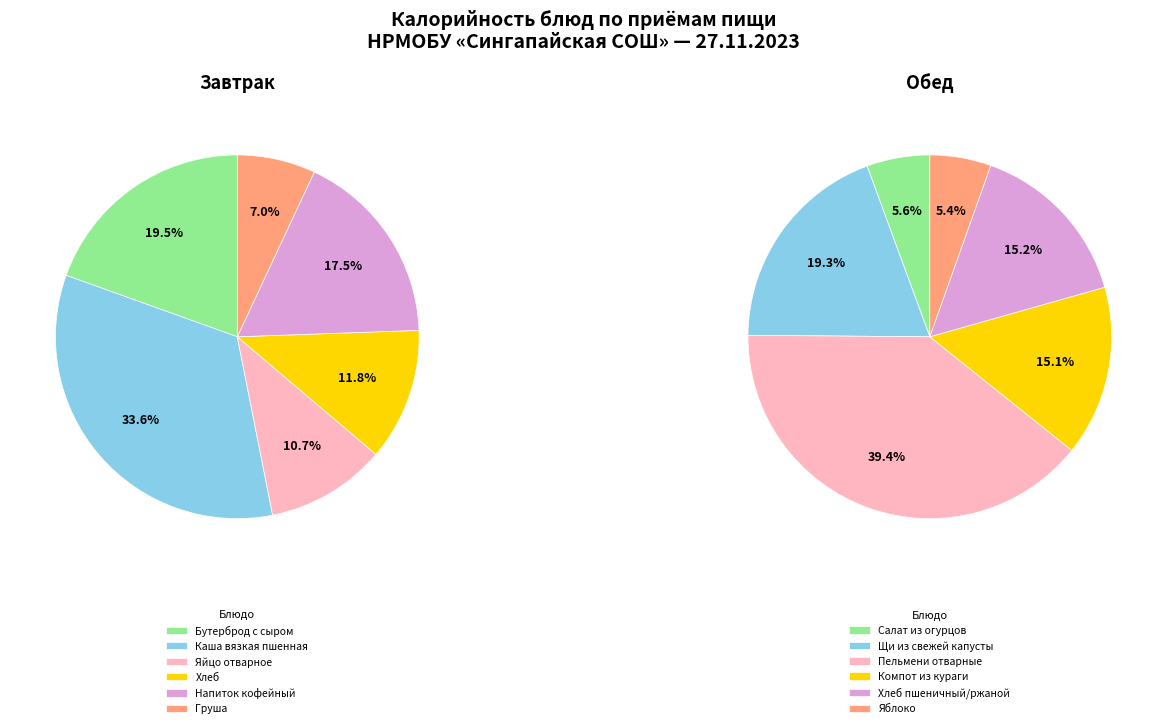

How many slices are in this pie chart?

12